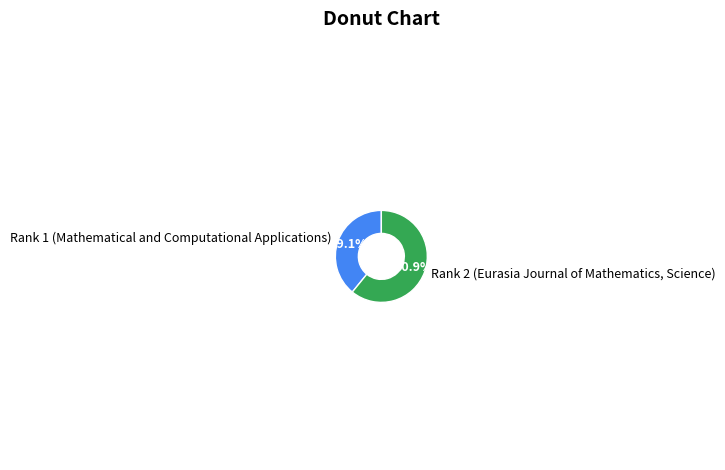

Rank the categories by value from lowest to highest.

Rank 1 (Mathematical and Computational Applications), Rank 2 (Eurasia Journal of Mathematics, Science)